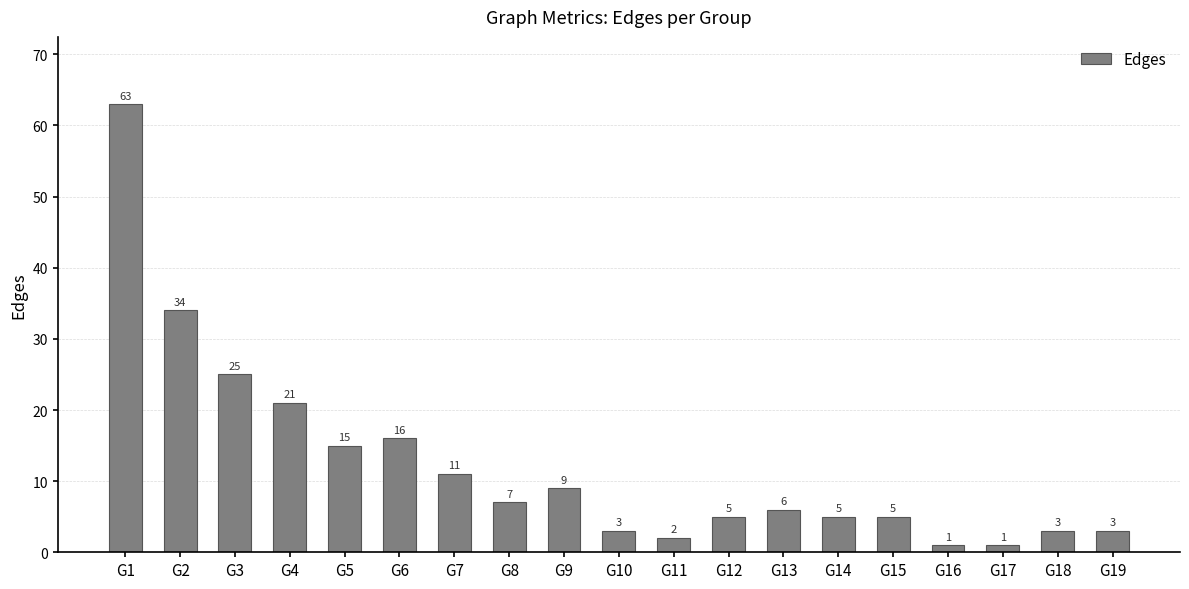

What is the ratio of the value at G4 to the value at G13?

3.5